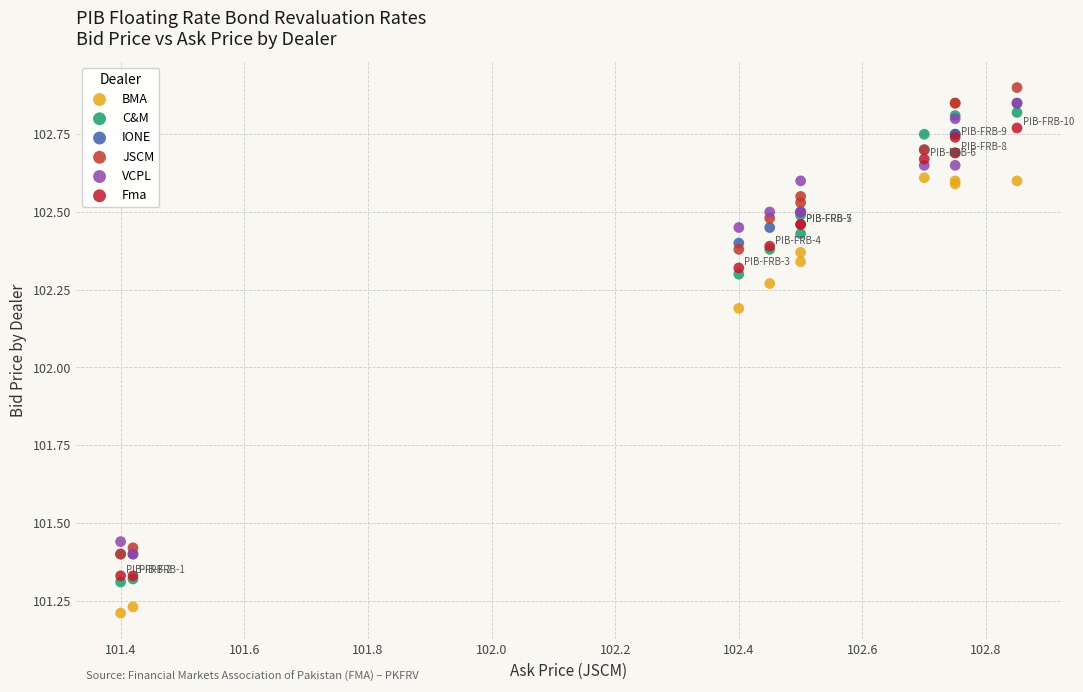

What are all the series names shown in the legend?

BMA, C&M, IONE, JSCM, VCPL, Fma